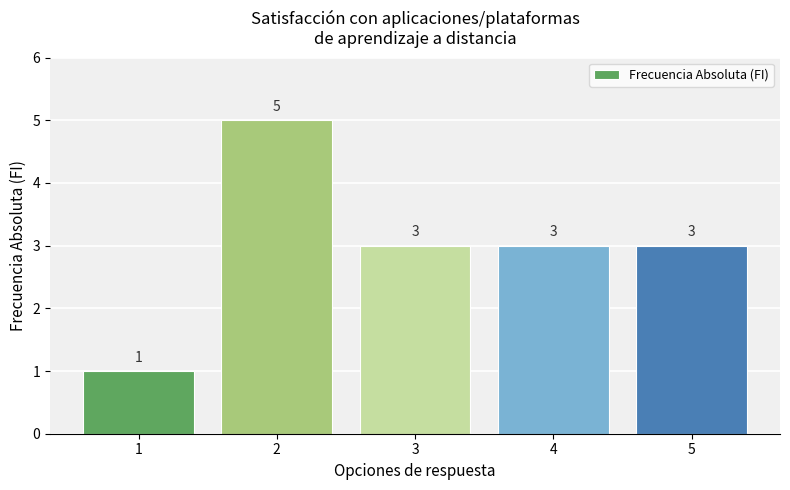

What is the value of the 4th bar from the left?

3